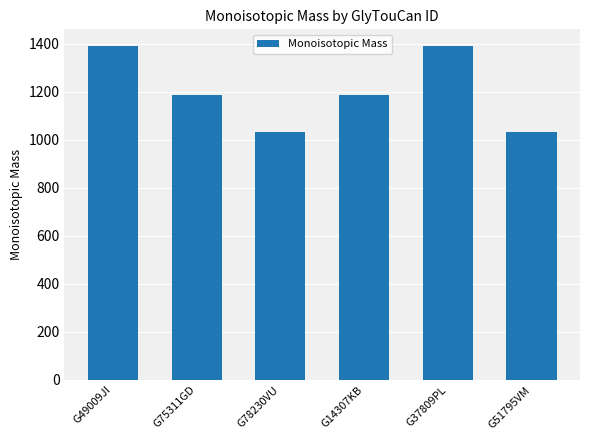

How many distinct data groups are displayed?

1